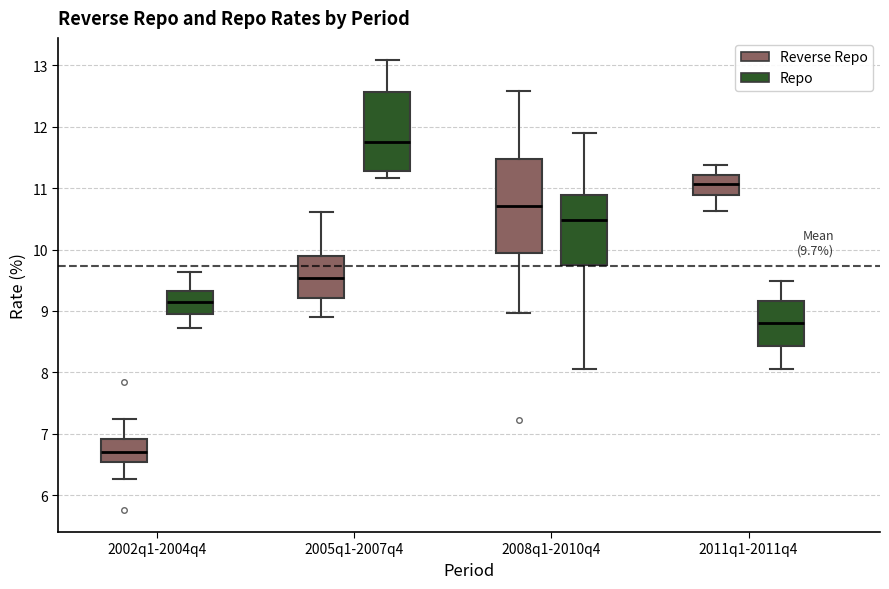

Which box's median line is the highest?

2005q1-2007q4 (Repo)